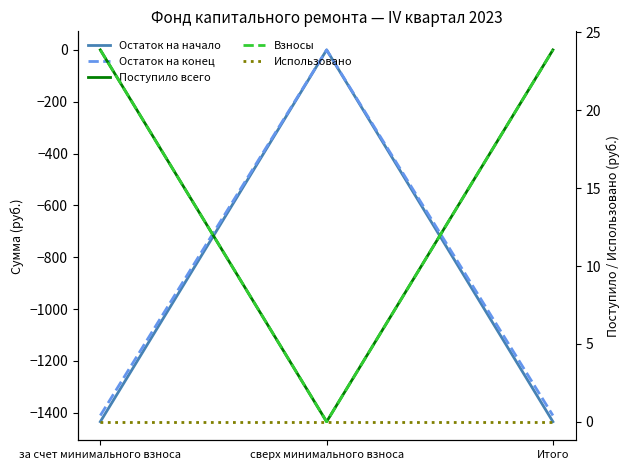

Where is Остаток на начало nearest to the value -717?

сверх минимального взноса